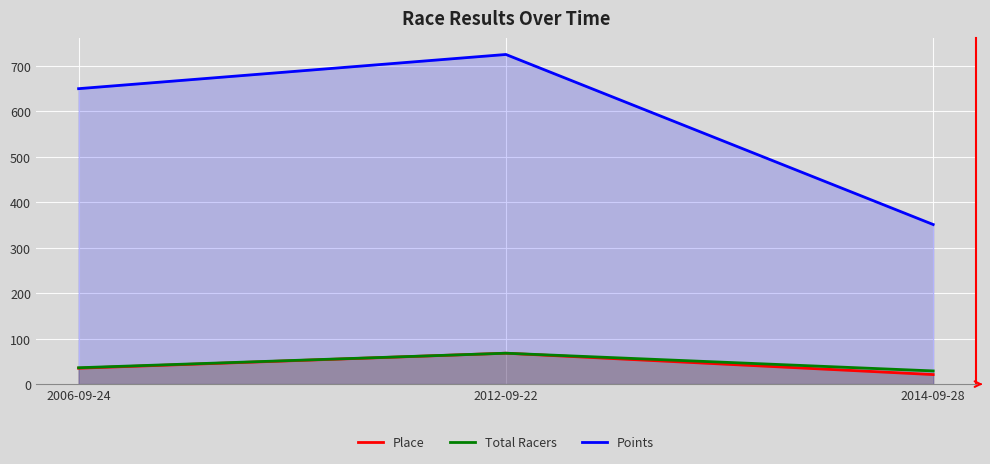

The value of Place at 2012-09-22 is 121.0. True or false?

False